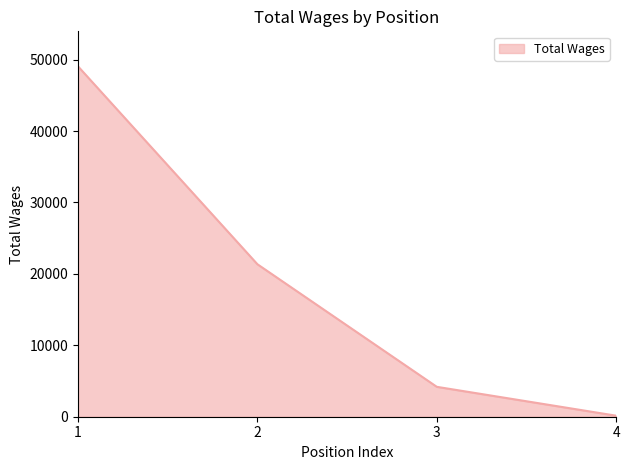

What is the ratio of the value at 2 to the value at 1?

0.4